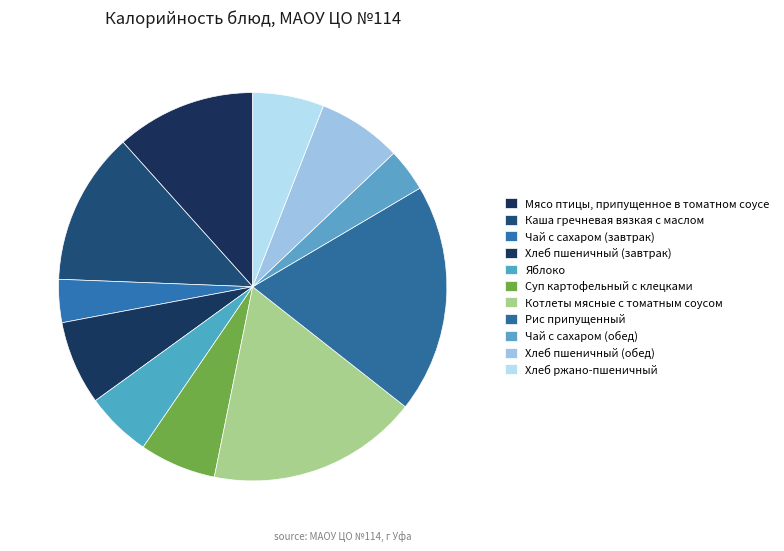

To the nearest percent, what is the difference between the Чай с сахаром (завтрак) and Хлеб пшеничный (завтрак) slice percentages?

3%